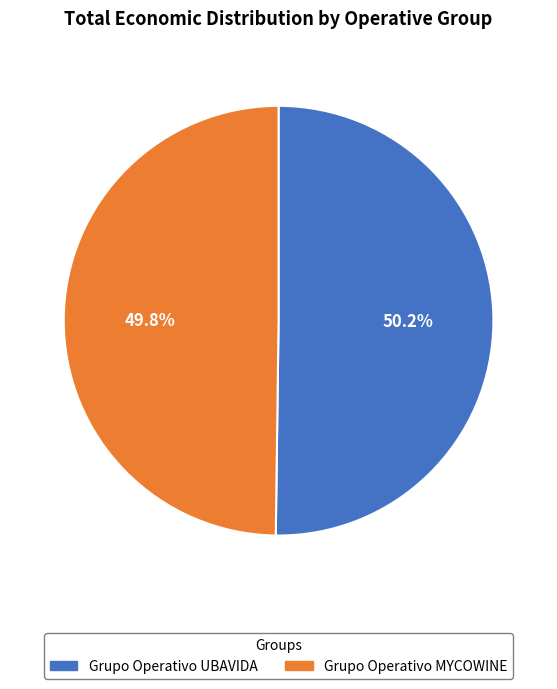

What is the ratio of the value at Grupo Operativo MYCOWINE to the value at Grupo Operativo UBAVIDA?

1.0